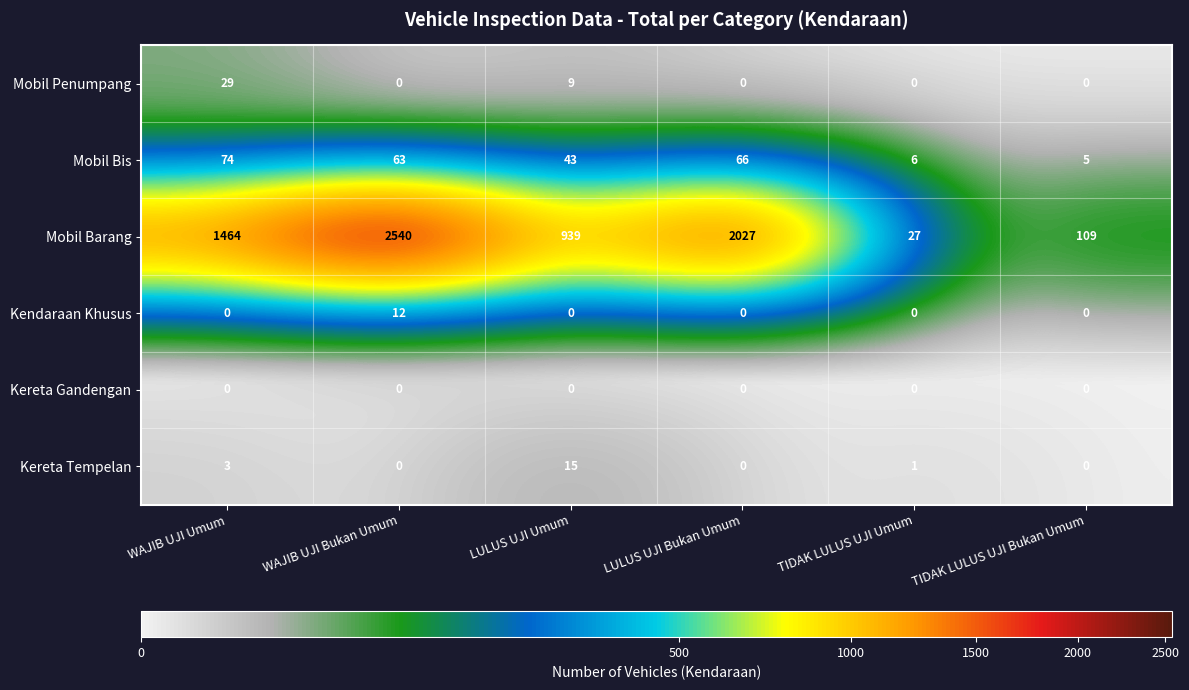

What is the spread (max minus min) of values at TIDAK LULUS UJI Umum?

27